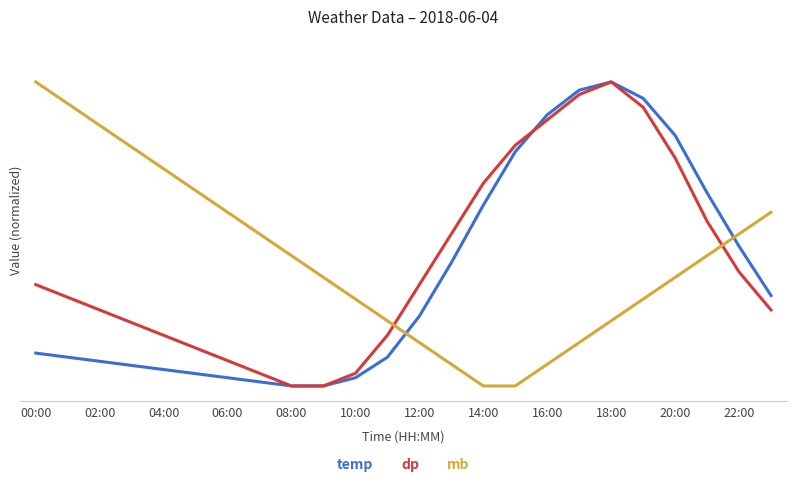

What are all the series names shown in the legend?

temp, dp, mb